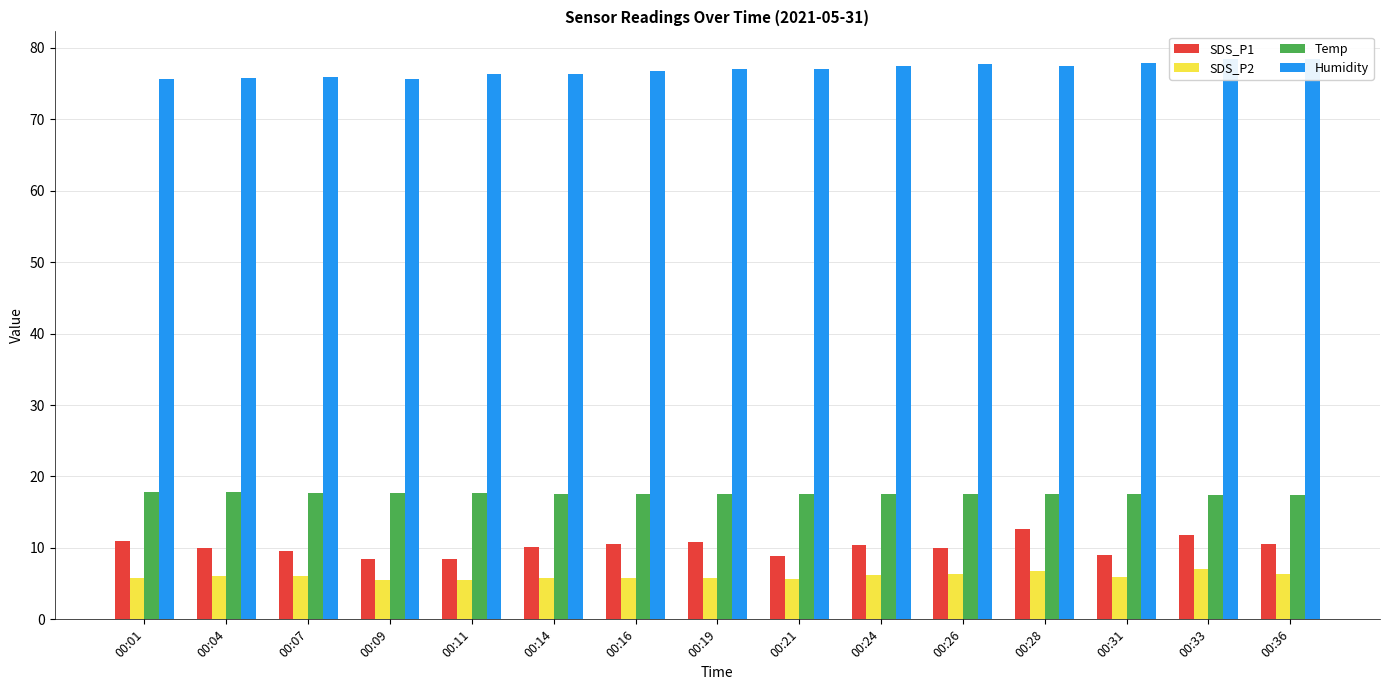

What is the average value of the SDS_P1 series?

10.1